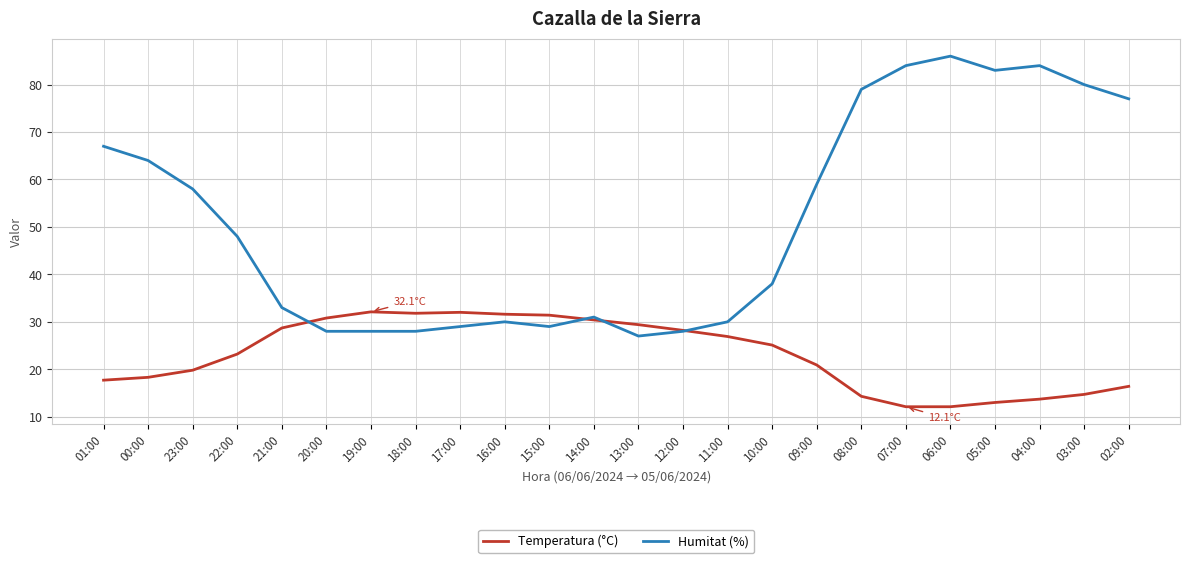

What position from the left is 17:00?

9